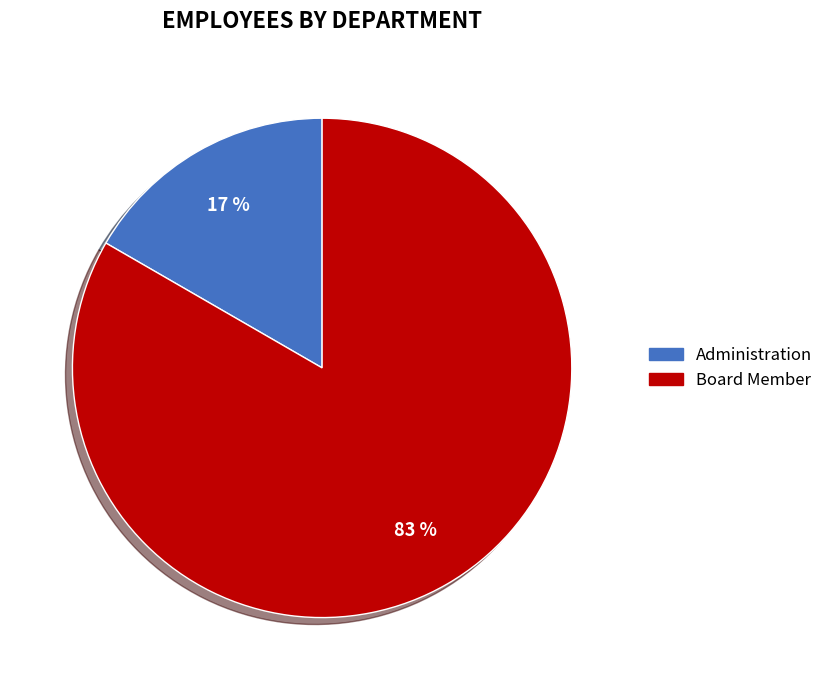

Between Board Member and Administration, which is larger?

Board Member